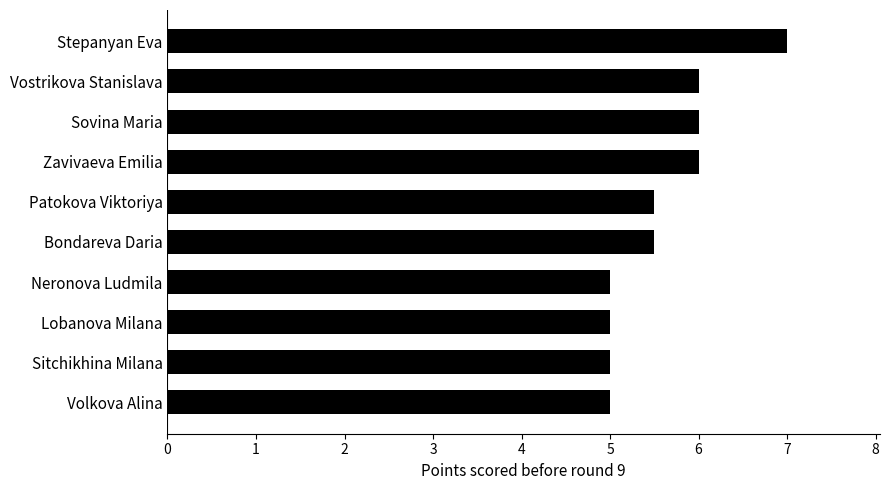

True or false: the data shows 3.8 at Vostrikova Stanislava.

False